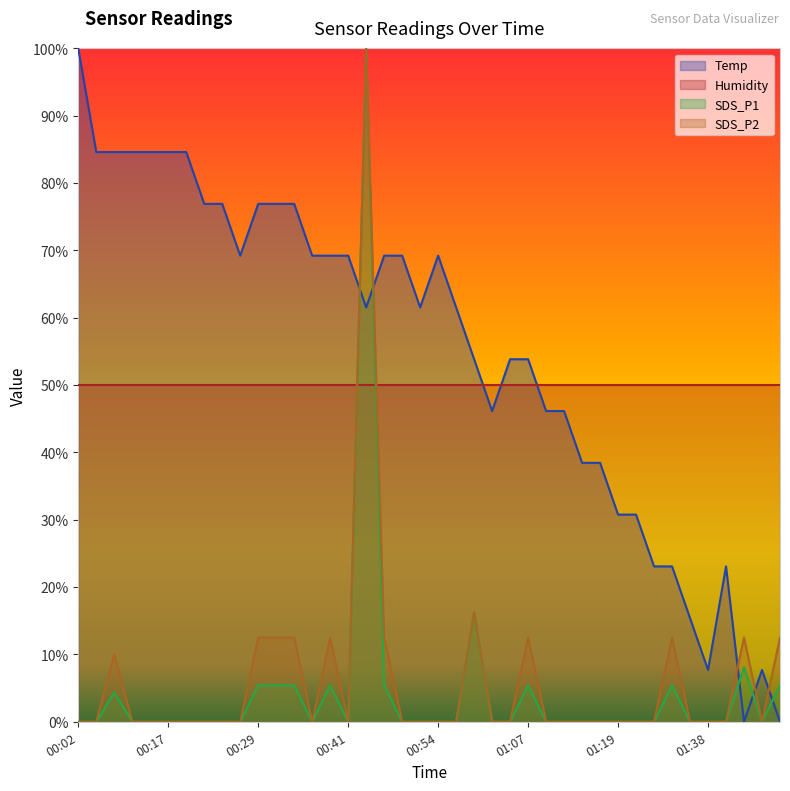

What is the difference between the highest and lowest values at 00:36?

69.2